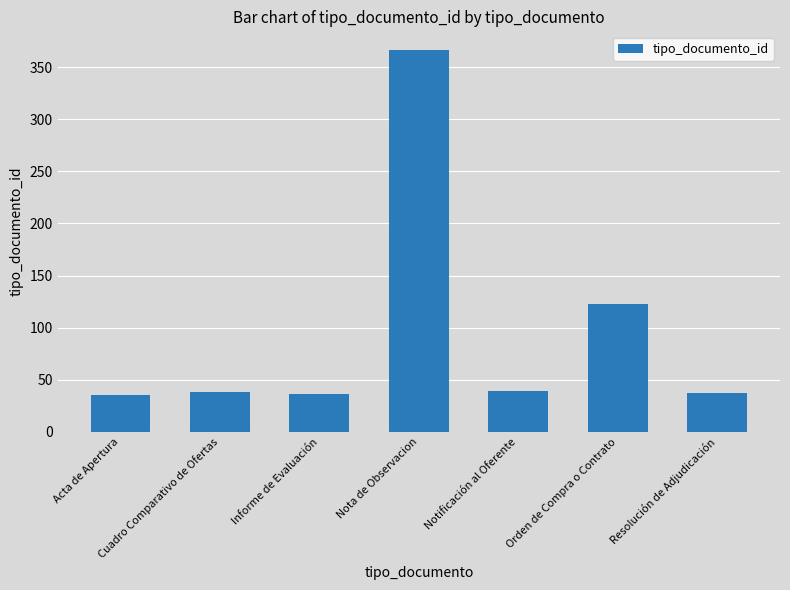

At which category does the chart reach its peak across all series?

Nota de Observacion